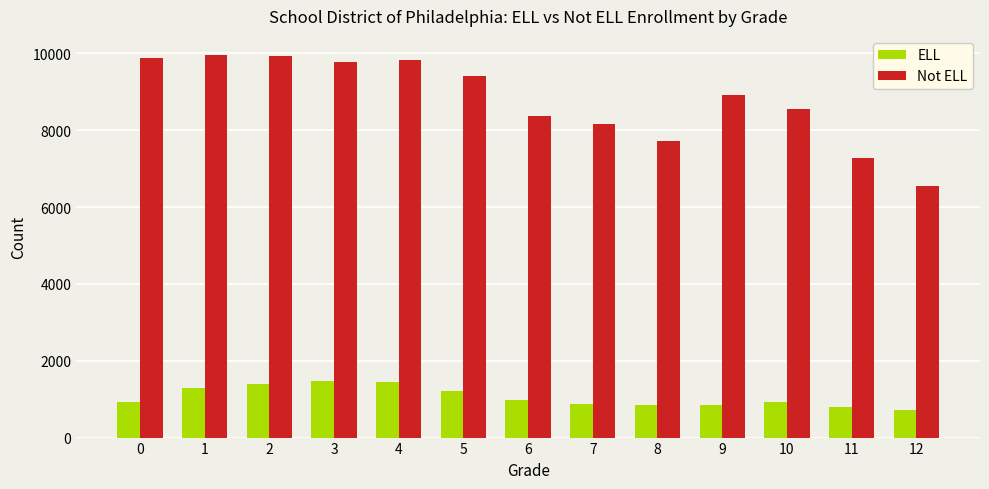

The Not ELL series shows 14692 at 1. True or false?

False